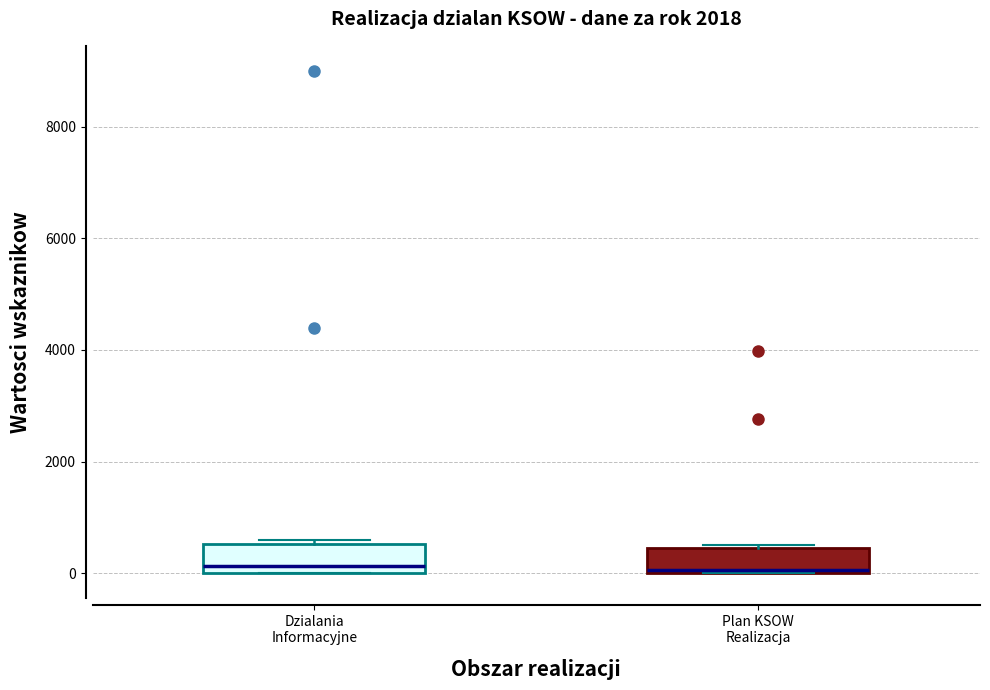

Reading left to right, transcribe this box plot: for each box, give where its median line is, the range the box spans, and where its two whiskers end, as read against the y-axis. The values are not printed on the chart, so give them approximately, as read against the axis.

Dzialania Informacyjne: median 200, box 0 to 600, whiskers 0 to 600 (just above the box's upper edge)
Plan KSOW Realizacja: median 0, box 0 to 400, whiskers 0 to 600